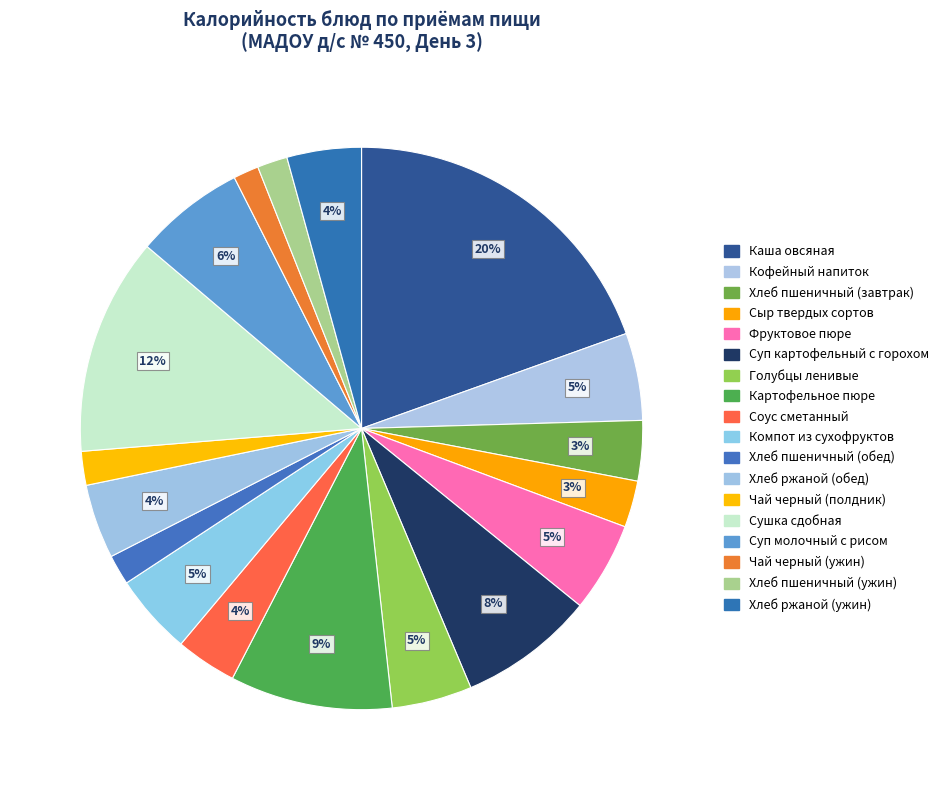

What percentage is the Суп картофельный с горохом slice, to the nearest percent?

8%